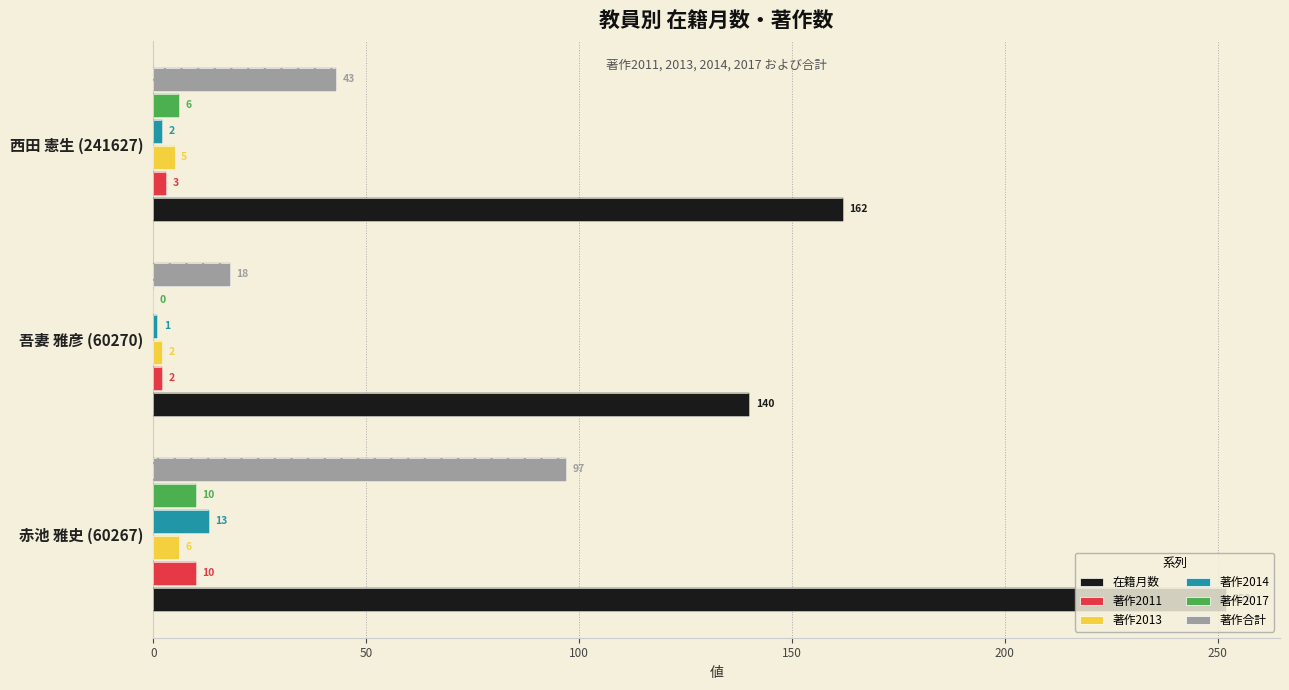

What is the difference between the maximum and second lowest values in the 在籍月数 series?

90